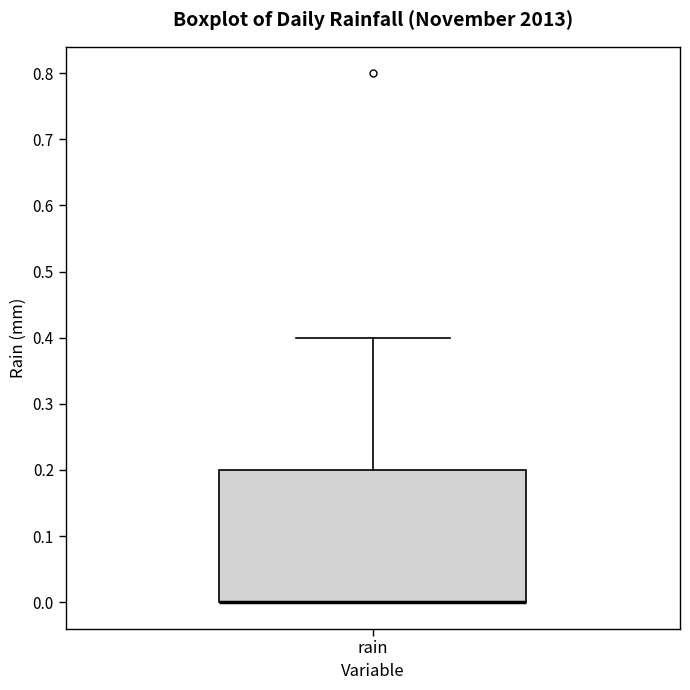

Where is the upper edge of the box for rain on the y-axis? The values are not printed on the chart, so give them approximately, as read against the axis.

0.2